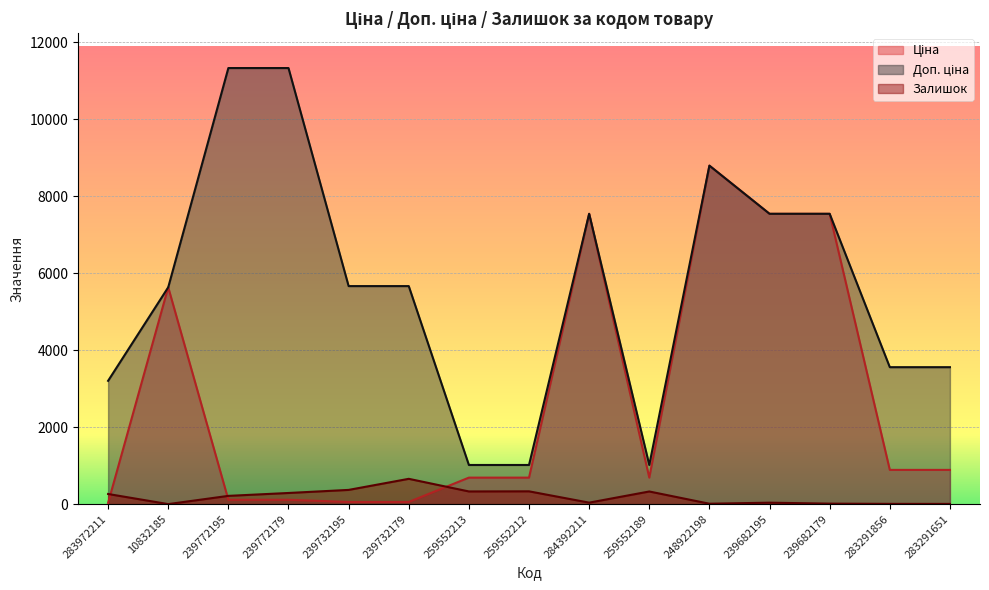

How many data points in Залишок are less than 215?

7